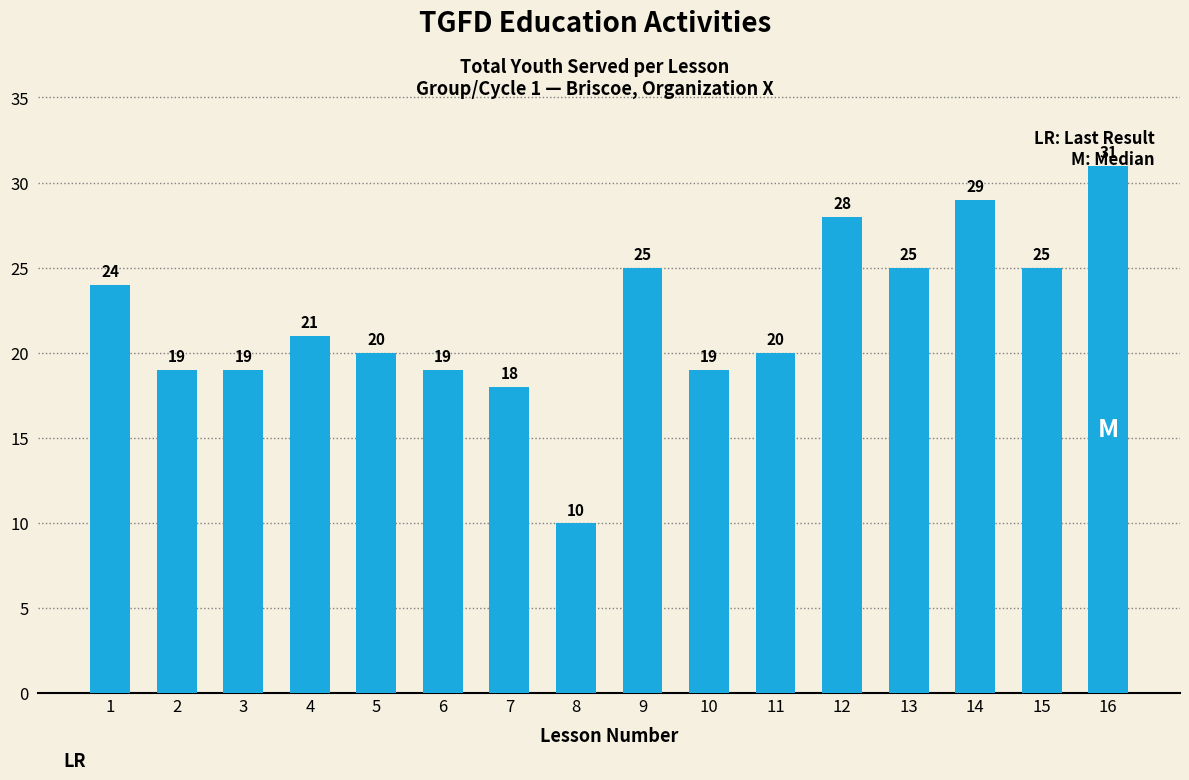

What is the difference between the maximum and minimum values?

21